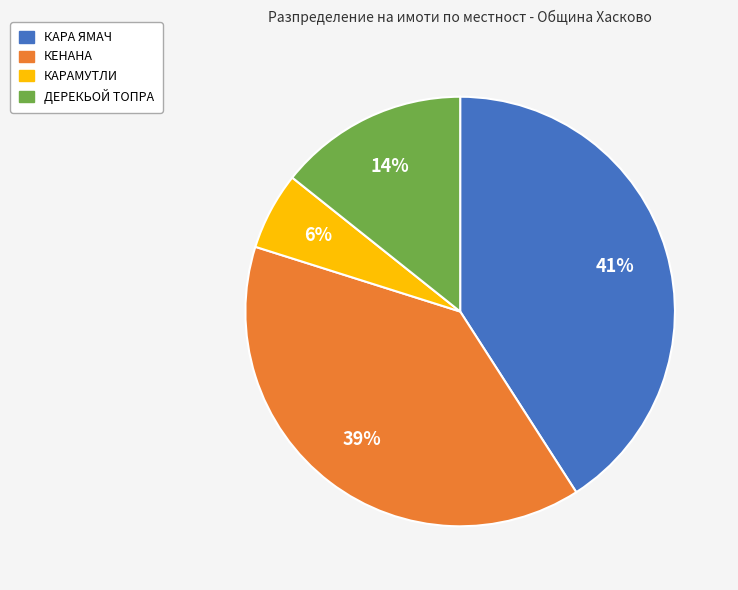

How many slices are in this pie chart?

4